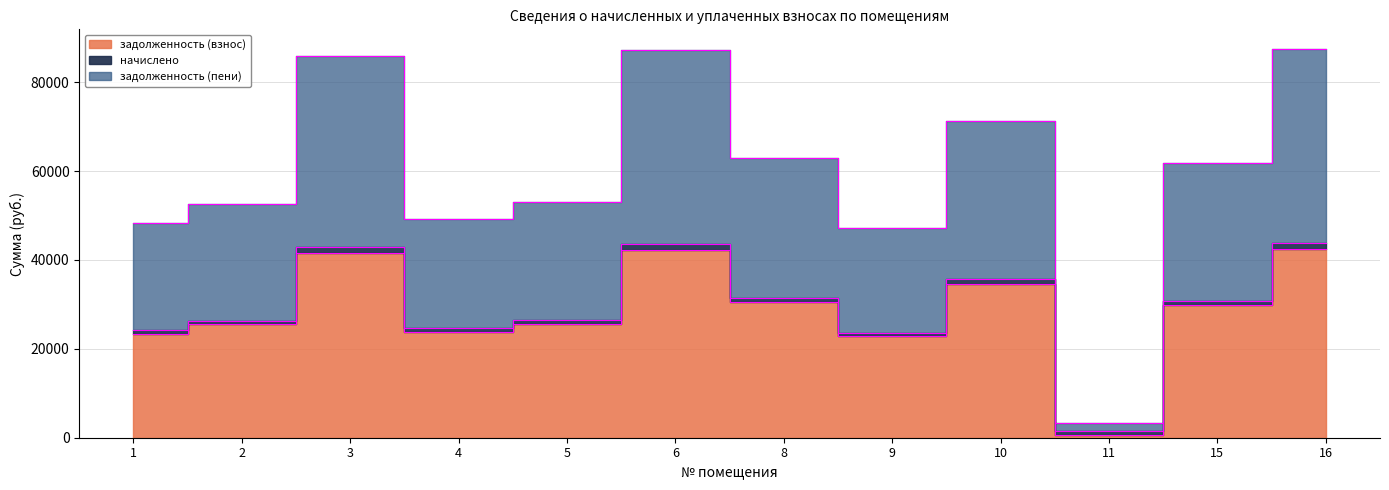

Which series has the largest total across all categories?

задолженность (пени)